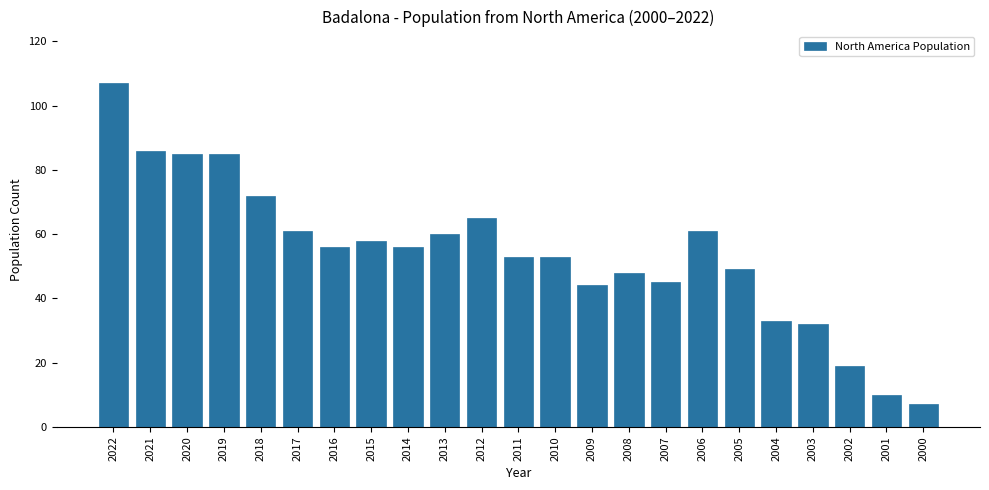

Reading left to right, extract all data points from this chart.

107	86	85	85	72	61	56	58	56	60	65	53	53	44	48	45	61	49	33	32	19	10	7